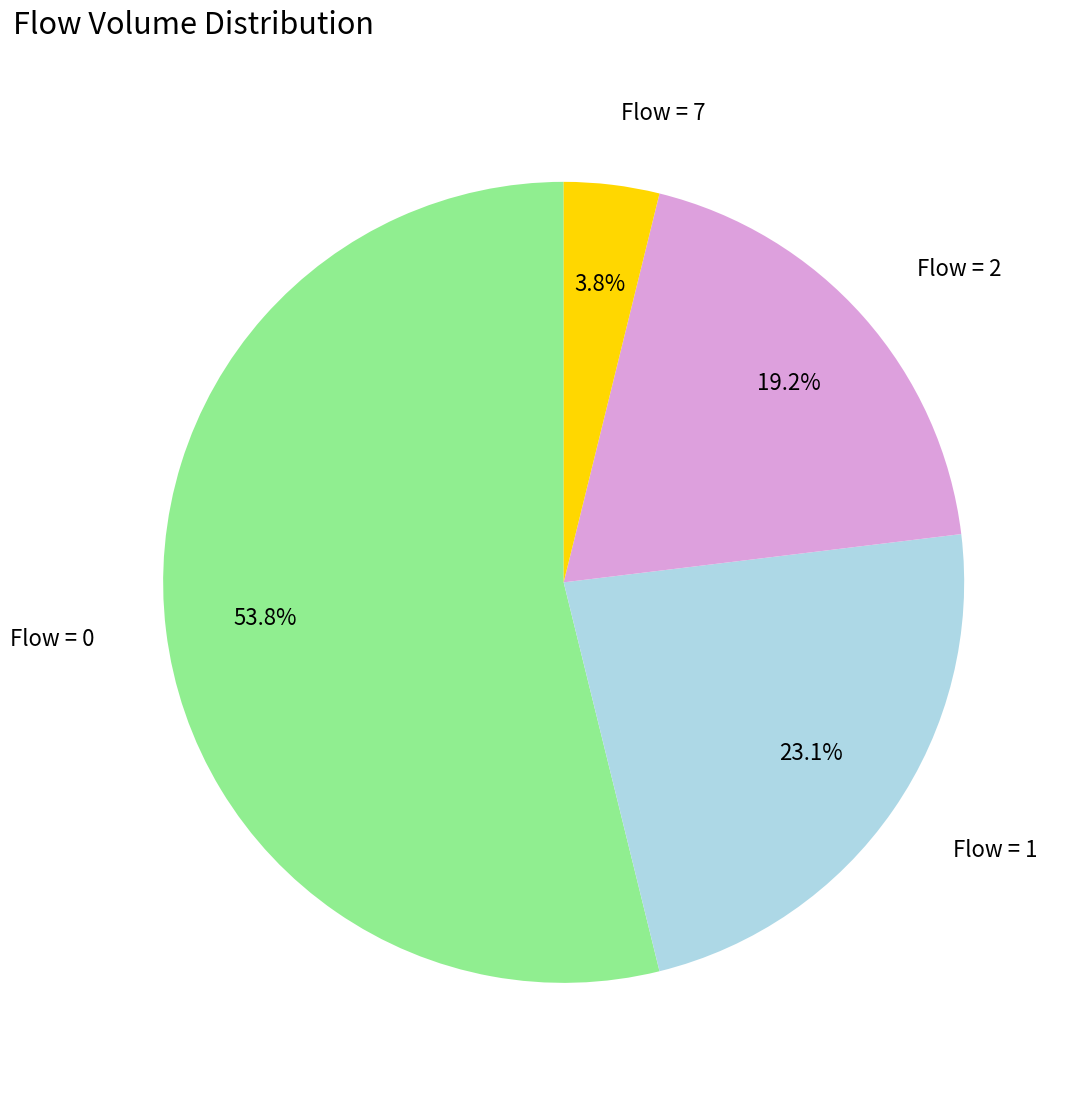

Is there a majority slice in this chart?

Yes